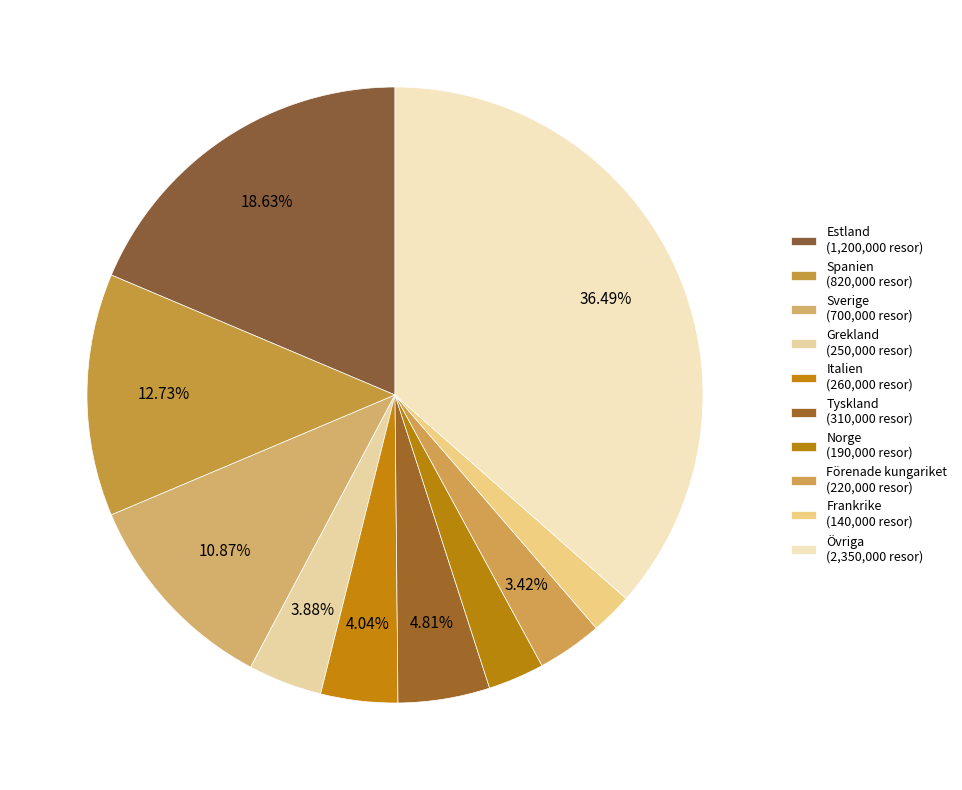

Which category has the smallest portion of the pie?

Frankrike